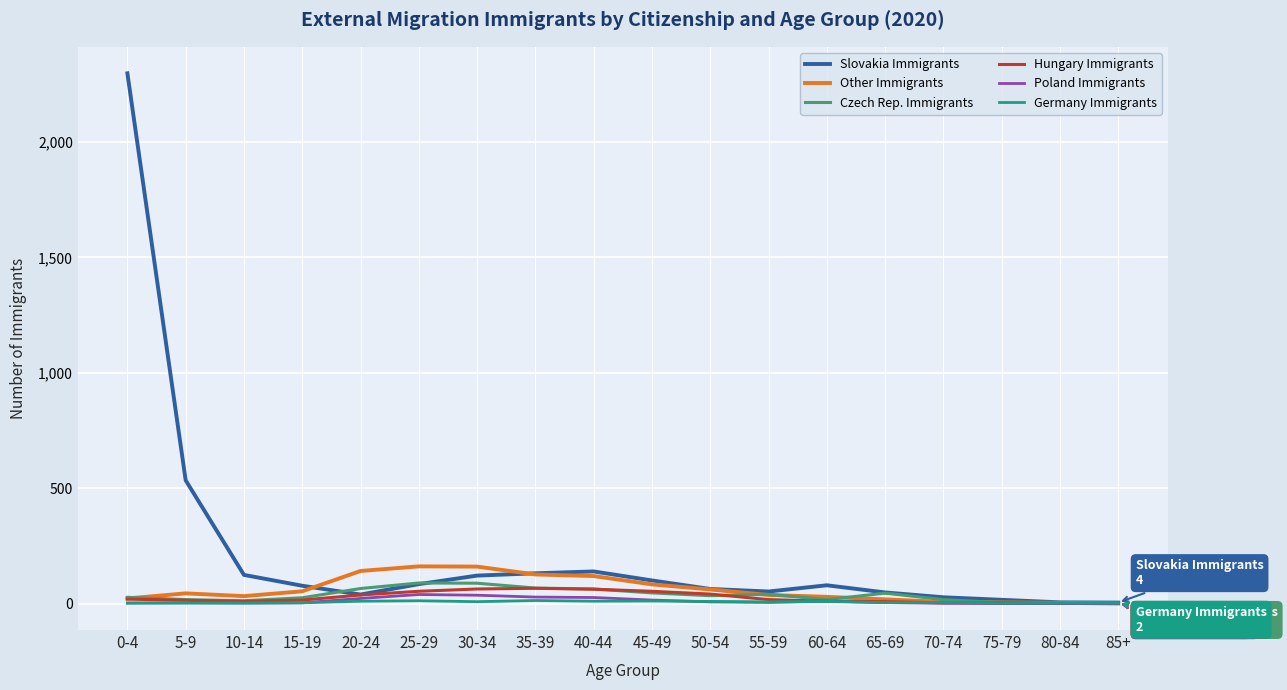

Which series has the largest total across all categories?

Slovakia Immigrants